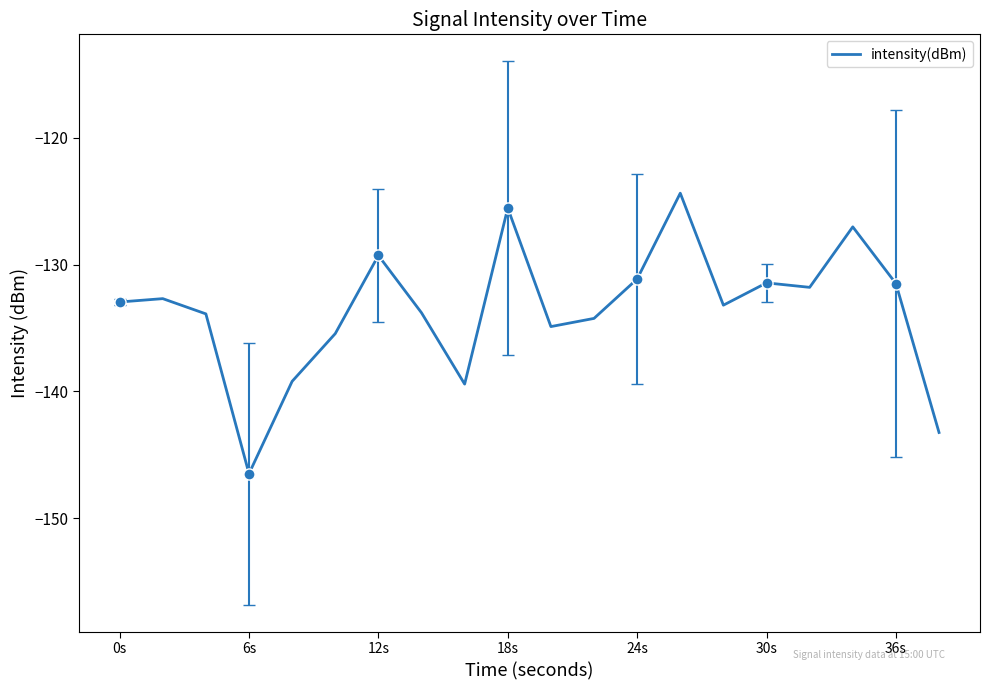

What is the maximum value for intensity(dBm)?

-124.4